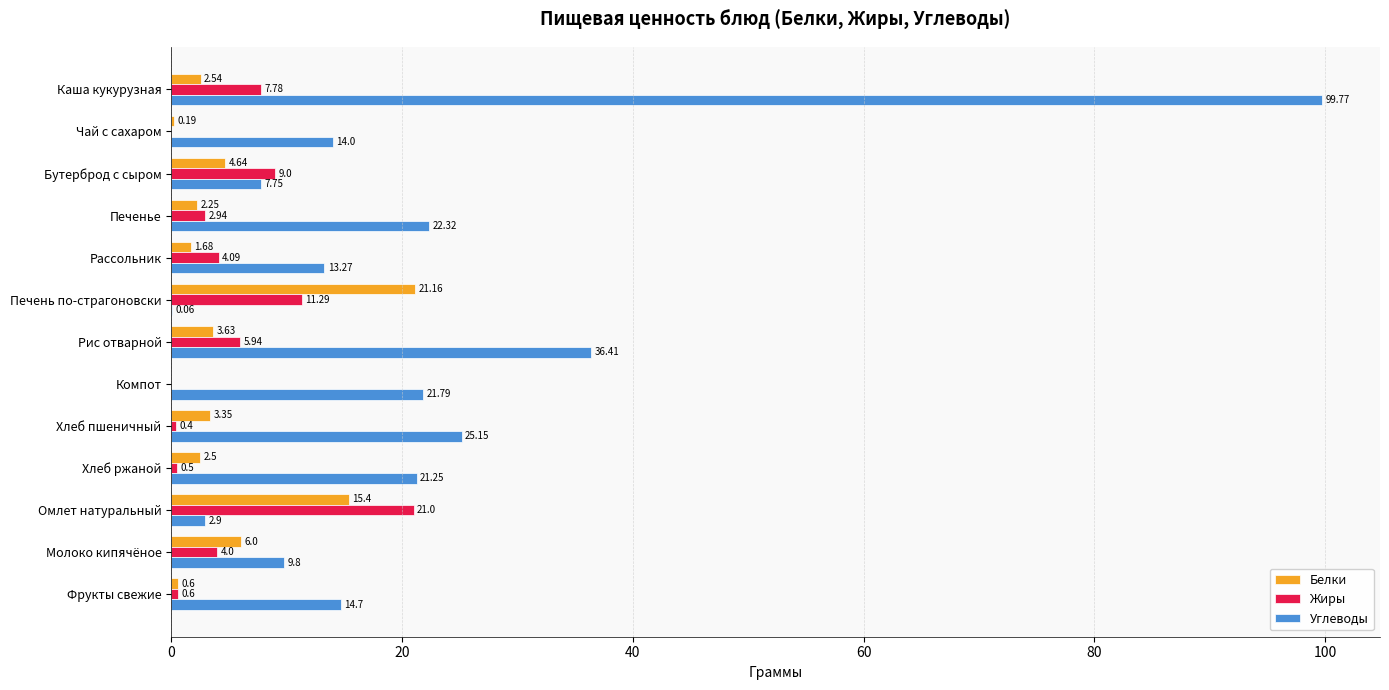

What is the sum of all Белки values?

63.9